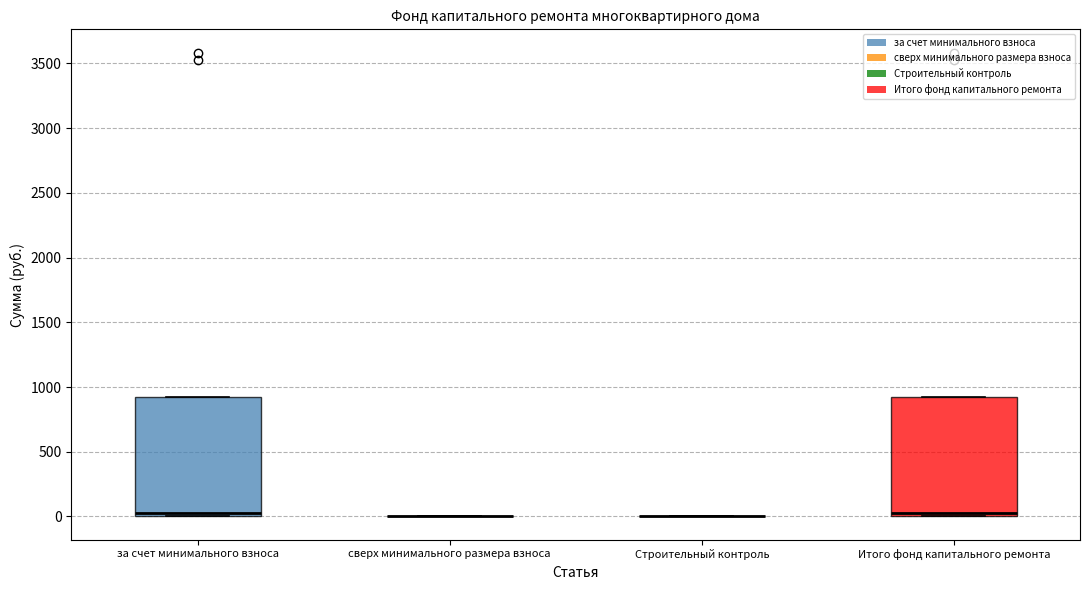

Reading left to right, transcribe this box plot: for each box, give where its median line is, the range the box spans, and where its two whiskers end, as read against the y-axis. The values are not printed on the chart, so give them approximately, as read against the axis.

за счет минимального взноса: median 50, box 0 to 900, whiskers 0 to 900
сверх минимального размера взноса: box collapsed to a line at 0, whiskers 0 to 0
Строительный контроль: box collapsed to a line at 0, whiskers 0 to 0
Итого фонд капитального ремонта: median 50, box 0 to 900, whiskers 0 to 900